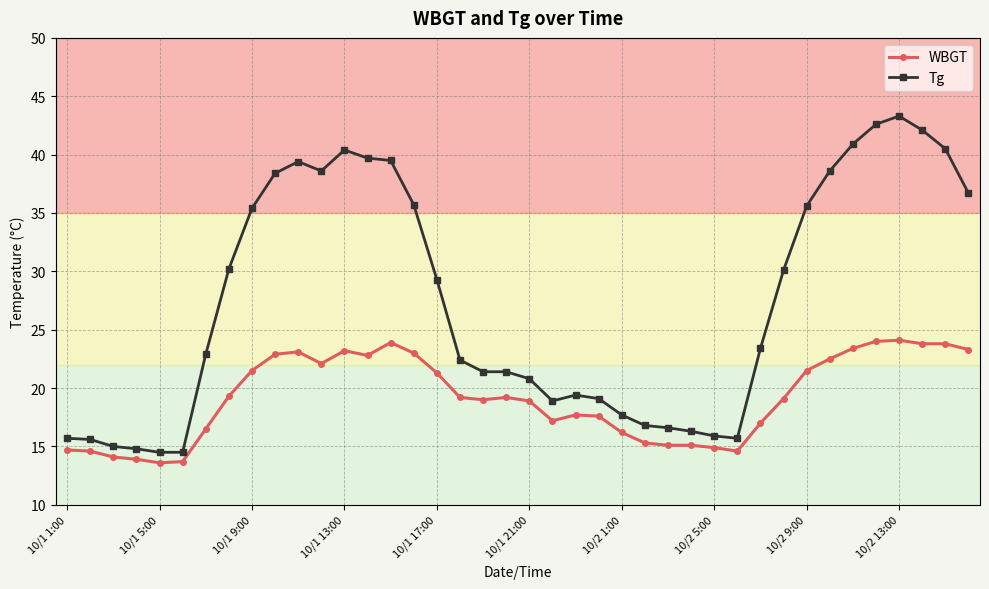

True or false: WBGT and Tg cross at least once.

False